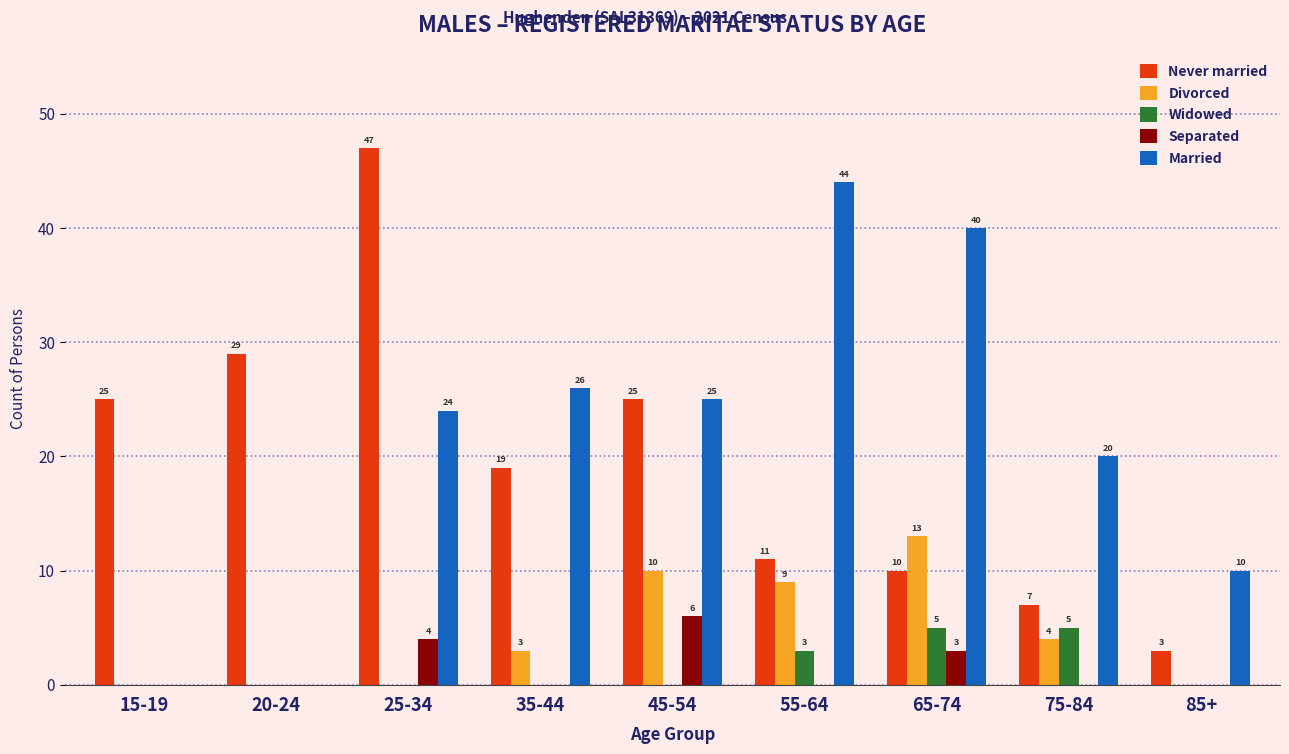

Where is Separated nearest to the value 3?

65-74